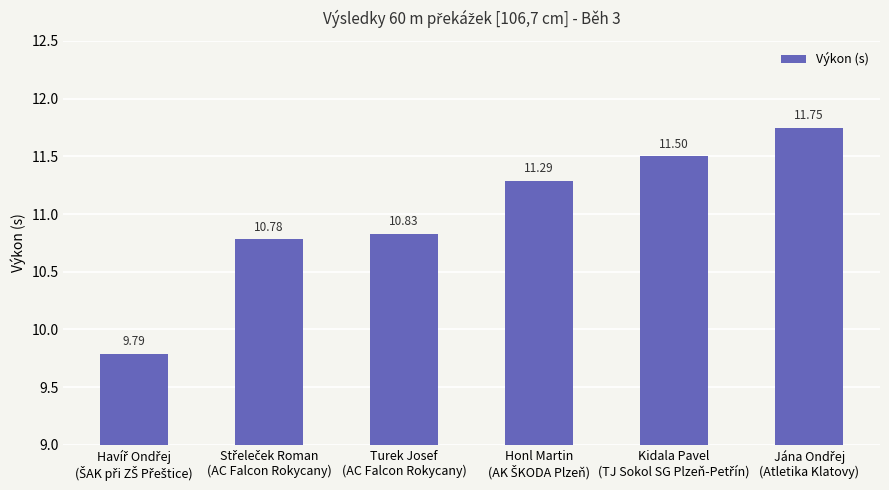

What is the smallest value displayed?

9.8